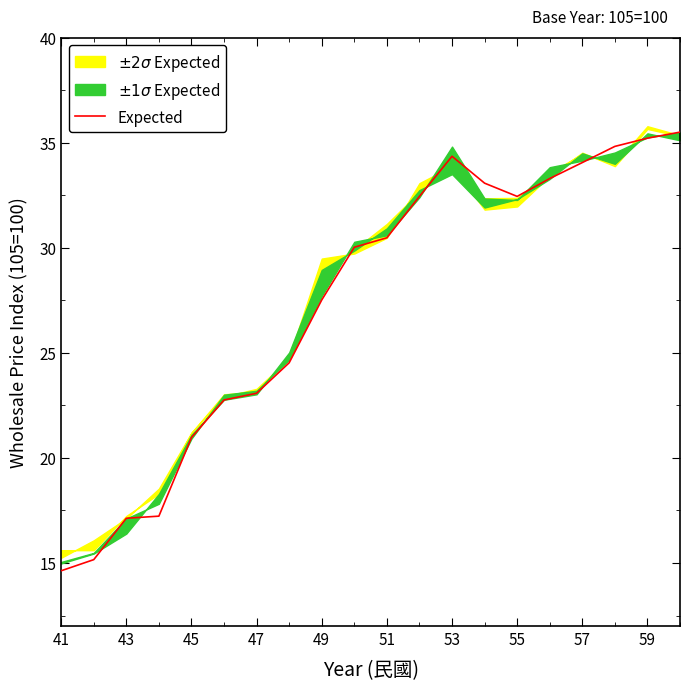

Is this an area chart (filled region under the line)?

No